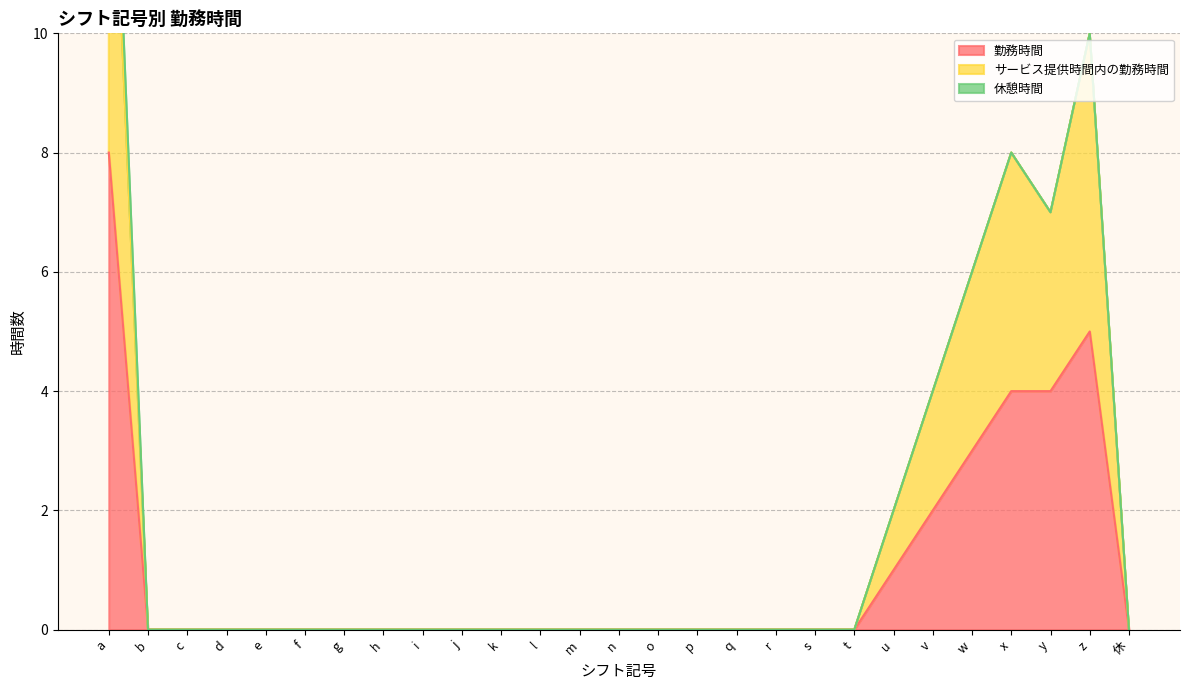

True or false: 勤務時間 has a value of -4 at n.

False